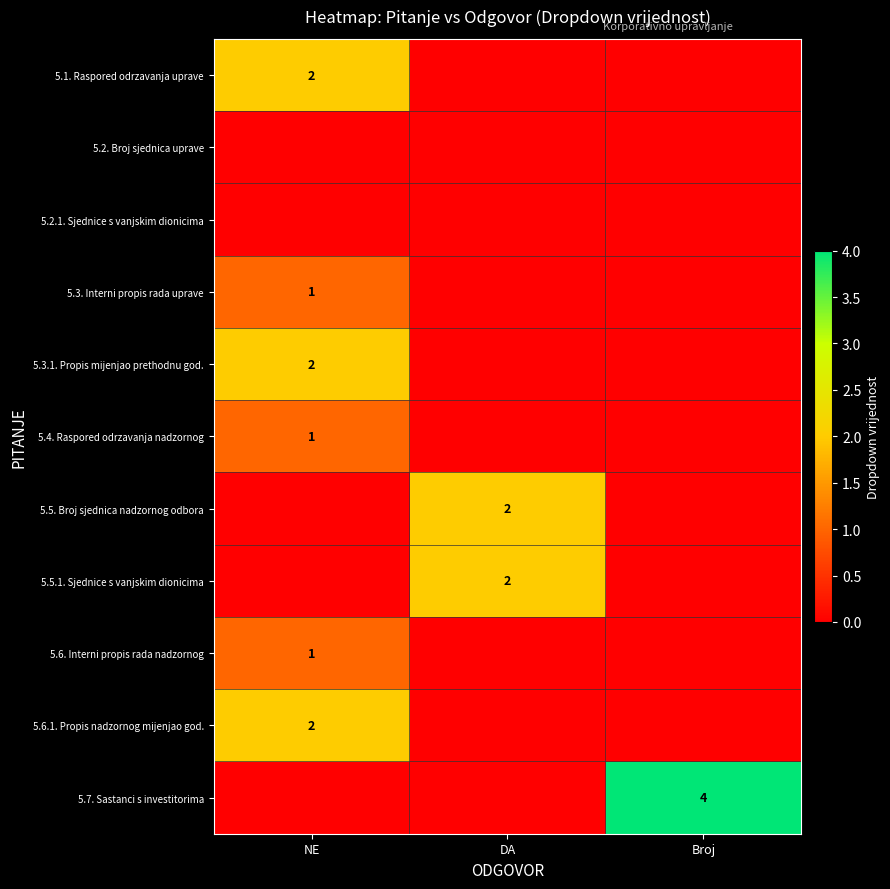

At which category does the chart reach its peak across all series?

Broj